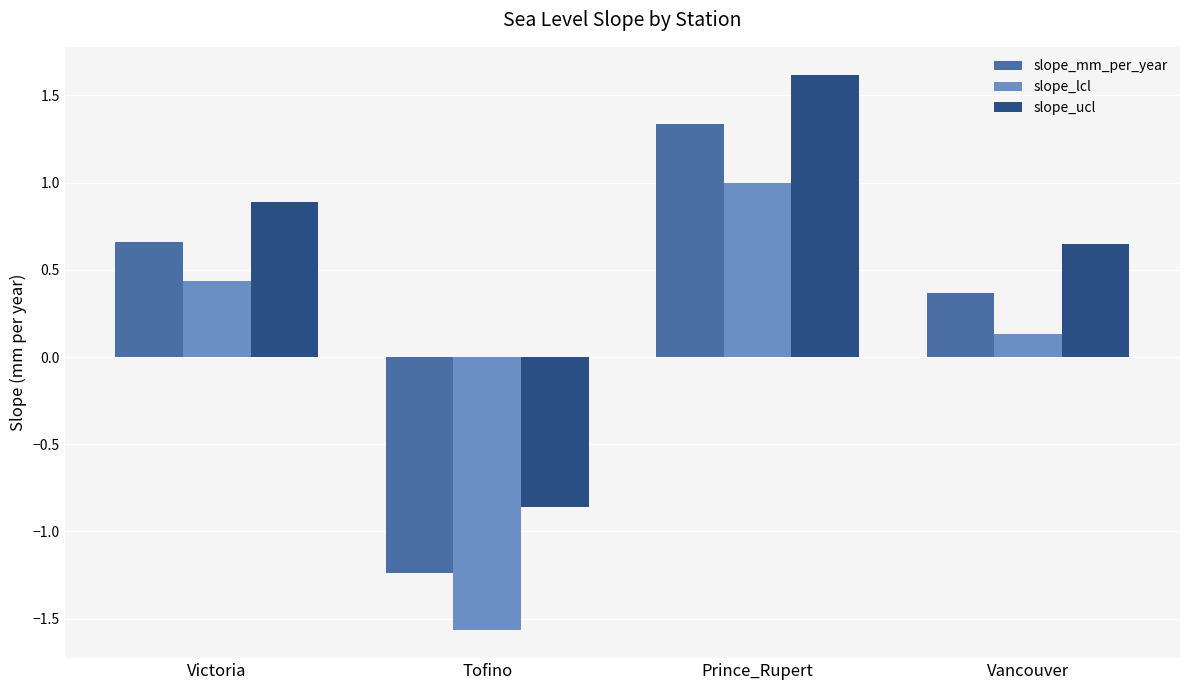

Which category has the highest value in the slope_ucl series?

Prince_Rupert